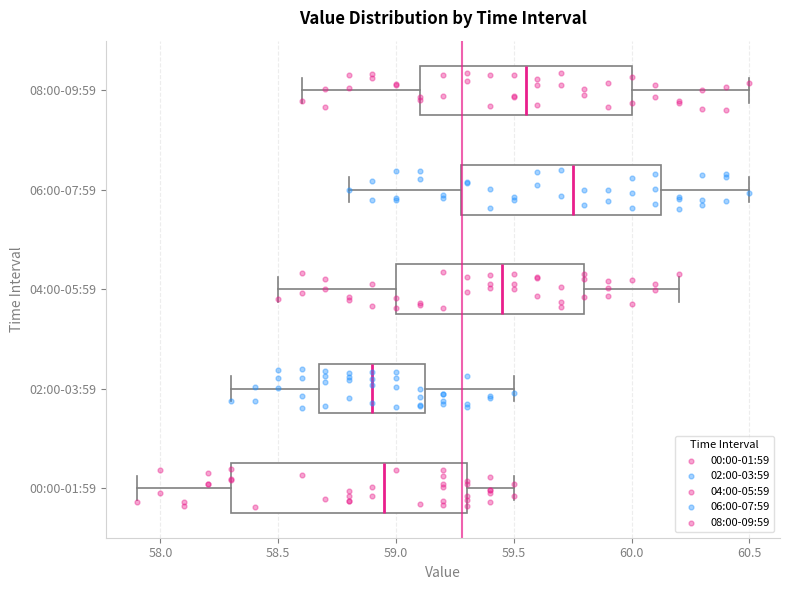

Comparing the boxes themselves (not the whiskers), which one is the widest?

00:00-01:59